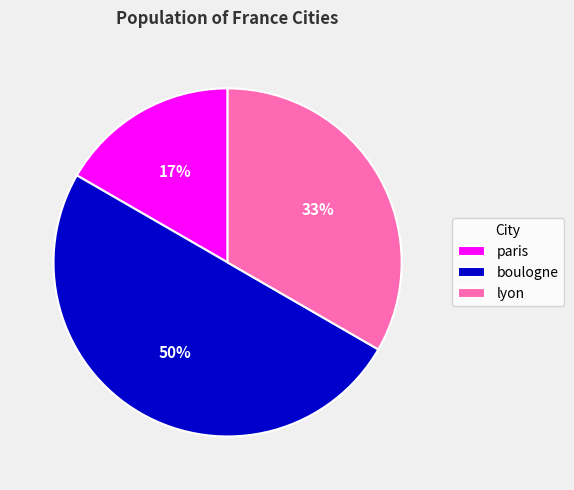

To the nearest percent, what portion does lyon represent?

33%